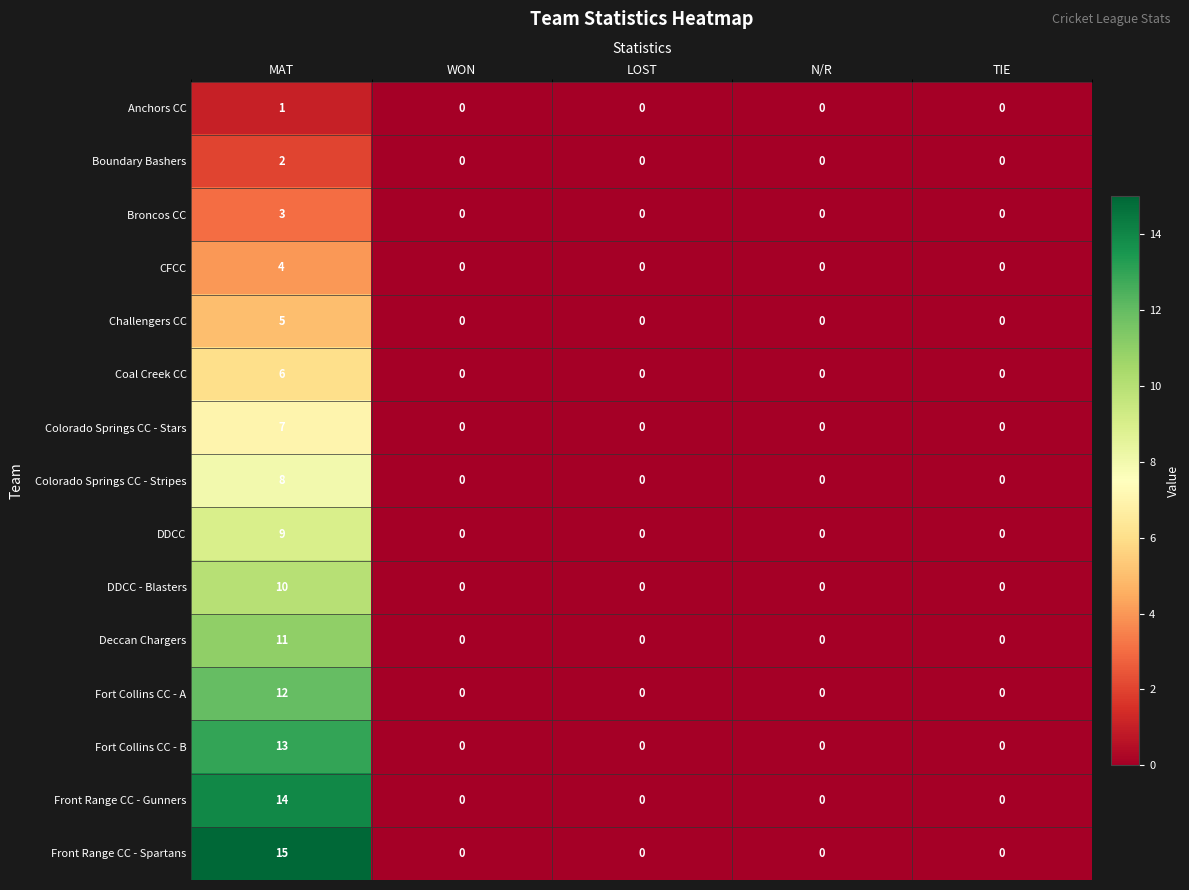

What is the difference between the maximum and minimum values in the Colorado Springs CC - Stripes series?

8